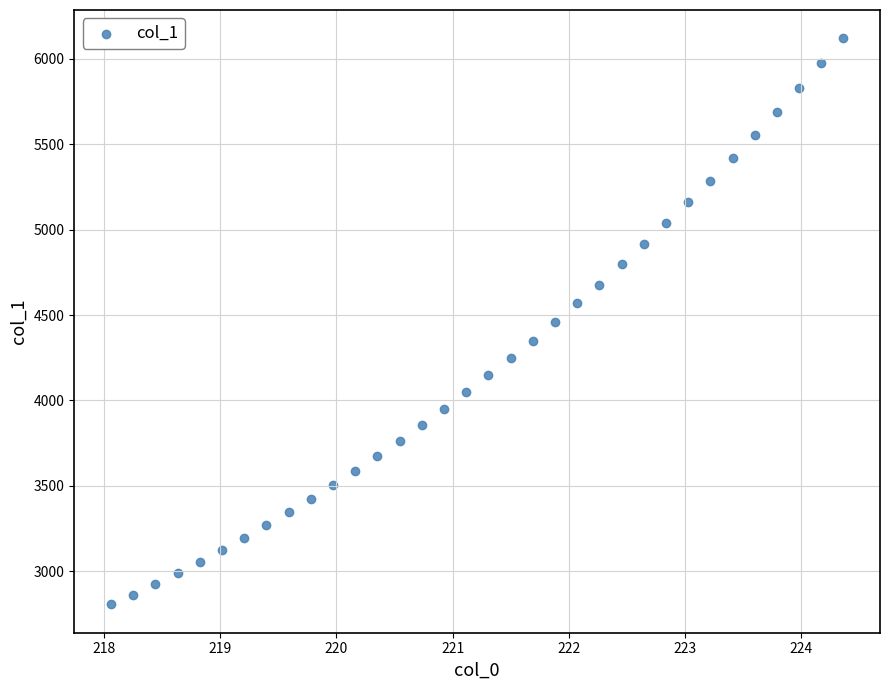

What is the range of Y values (max minus min)?

3314.6